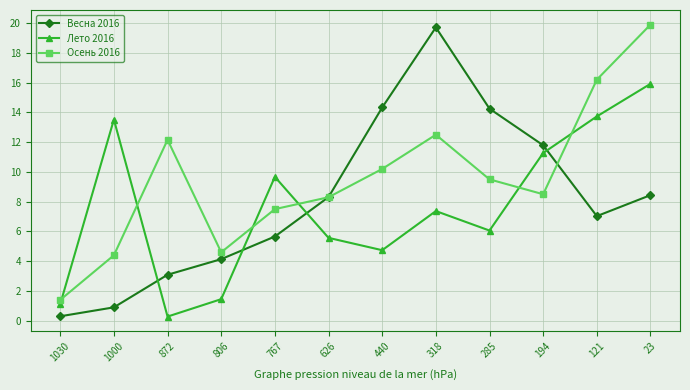

Which series has the largest total across all categories?

Осень 2016